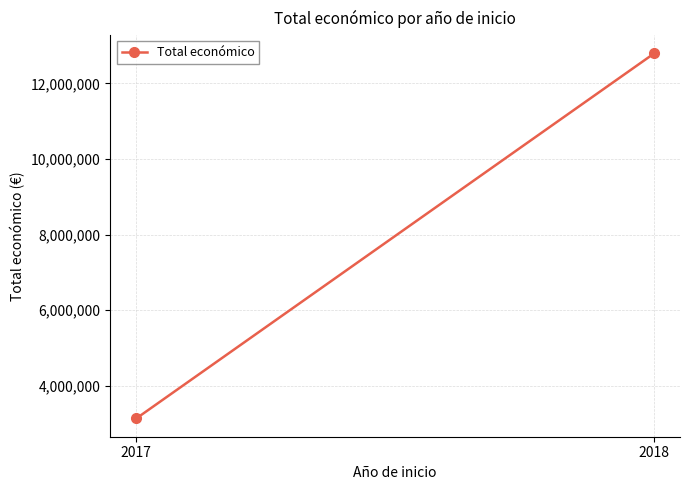

Is this an area chart (filled region under the line)?

No